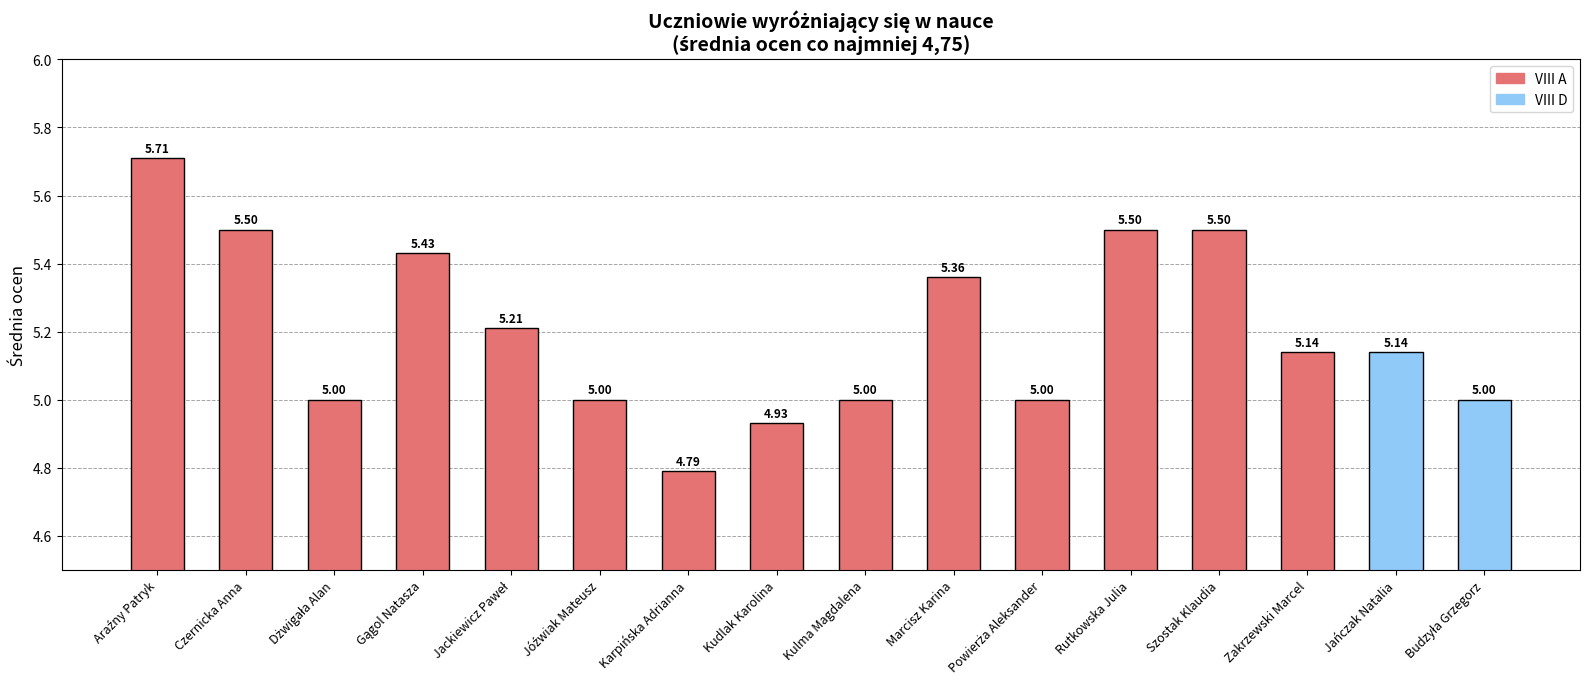

Which category has the lowest value across all series?

Karpińska Adrianna